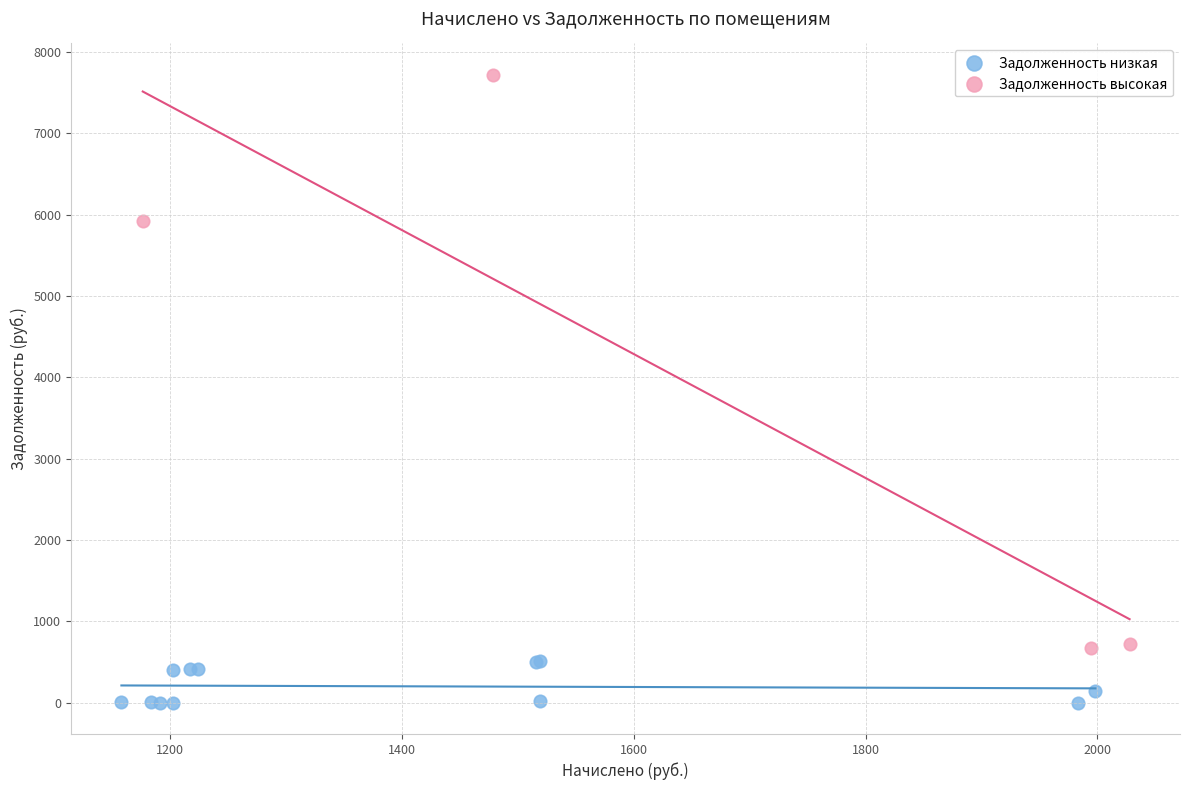

Which series reaches the maximum Y coordinate?

Задолженность высокая